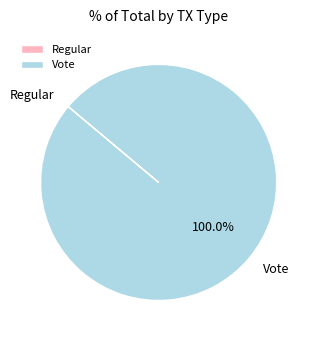

What is the largest slice in the pie chart?

Vote